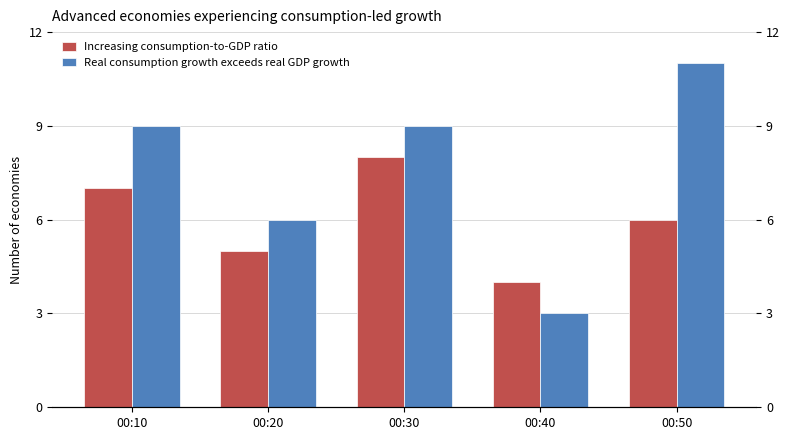

Reading left to right, list all the values displayed in this chart.

Increasing consumption-to-GDP ratio: 7	5	8	4	6
Real consumption growth exceeds real GDP growth: 9	6	9	3	11